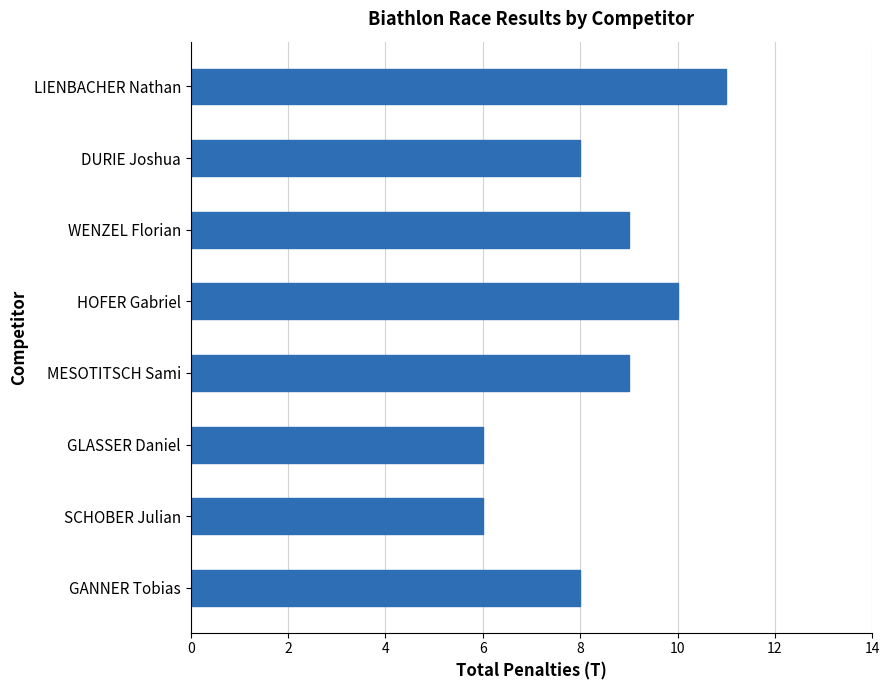

Read the value at MESOTITSCH Sami.

9